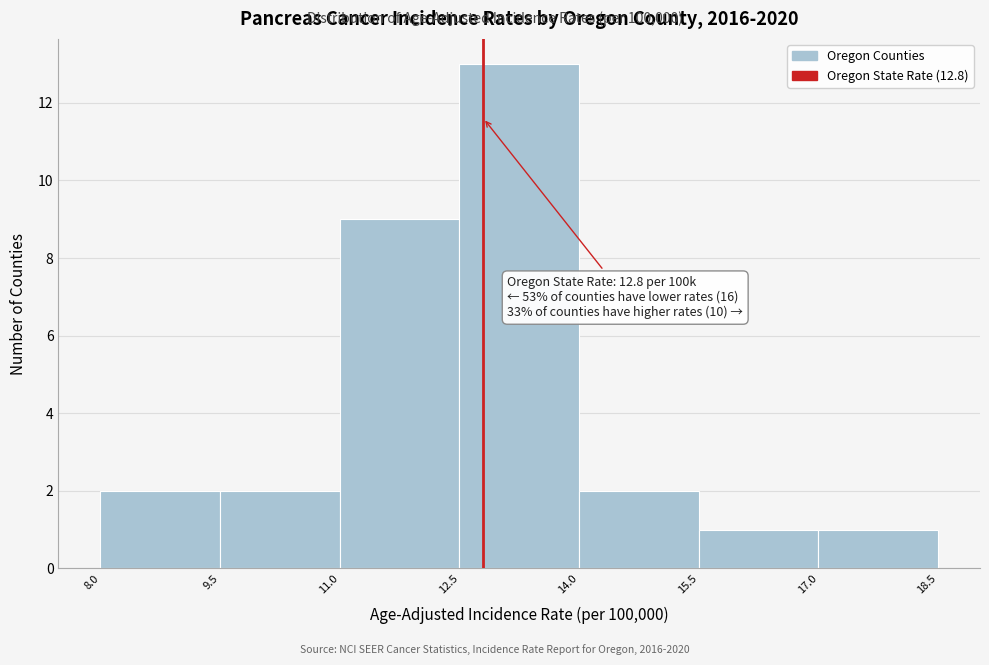

Which range on the x-axis has the tallest bar?

12.5 to 14.0